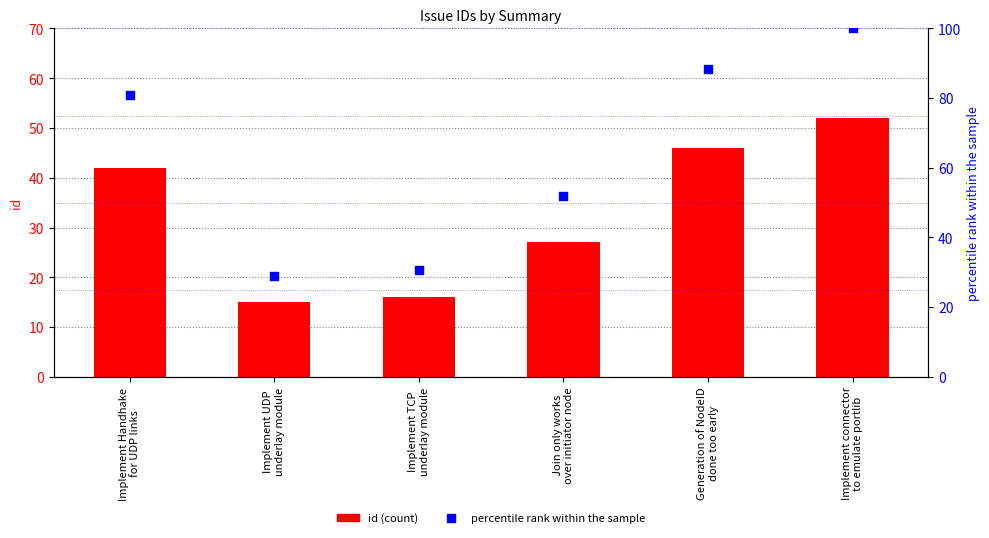

Which series has the largest total across all categories?

percentile rank within the sample